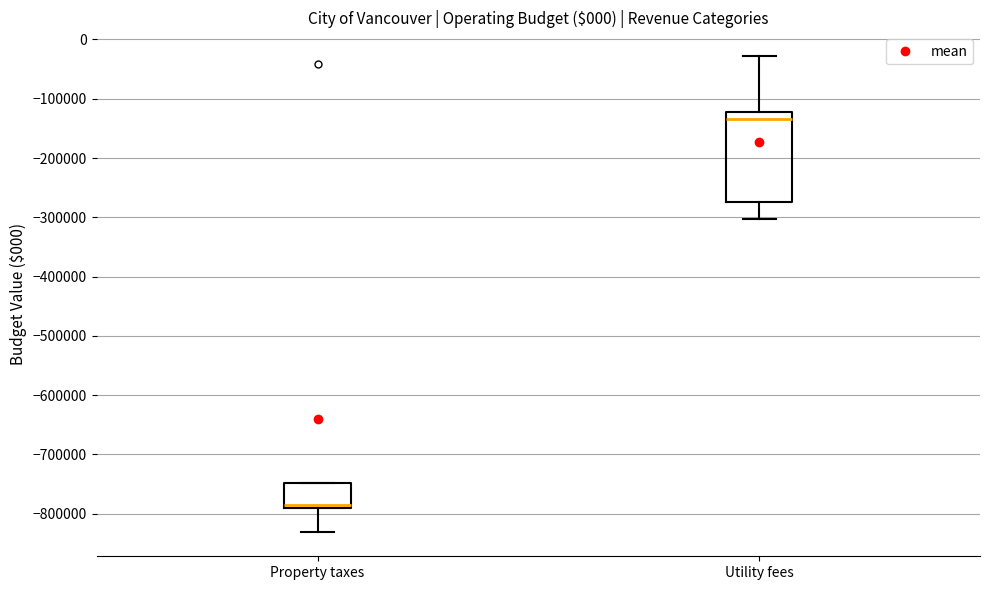

Where does the lower whisker of the box for Property taxes end on the y-axis? The values are not printed on the chart, so give them approximately, as read against the axis.

-830000